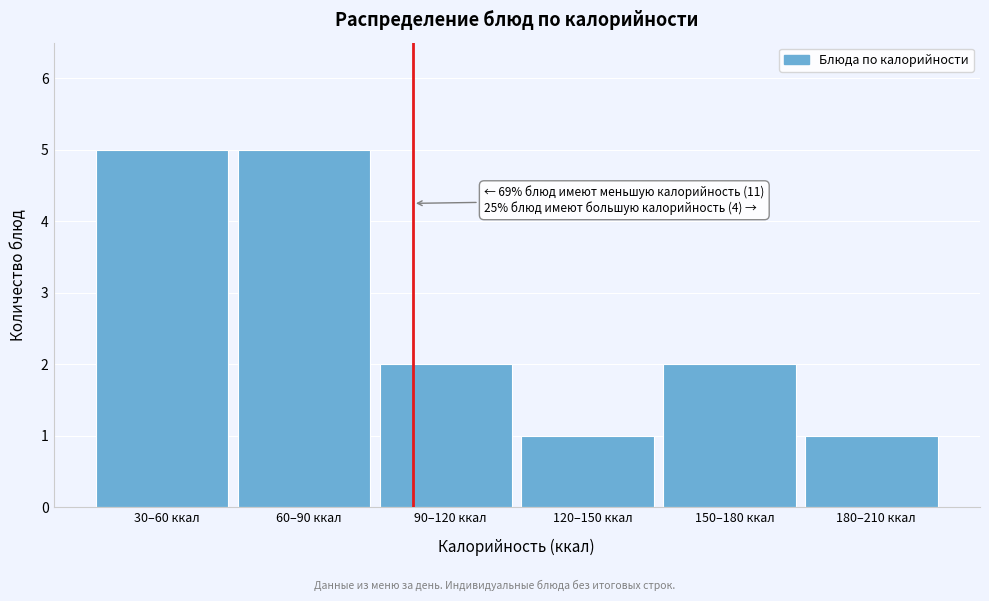

Reading left to right, what are all the values shown in this chart?

30–60 ккал=5	60–90 ккал=5	90–120 ккал=2	120–150 ккал=1	150–180 ккал=2	180–210 ккал=1